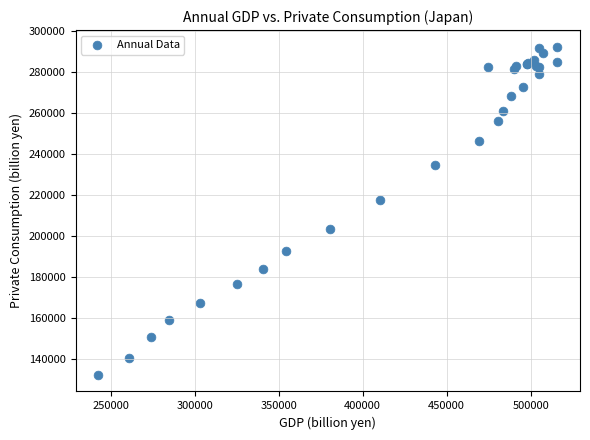

What Y value in the scatter plot is closest to 212385?

217529.3